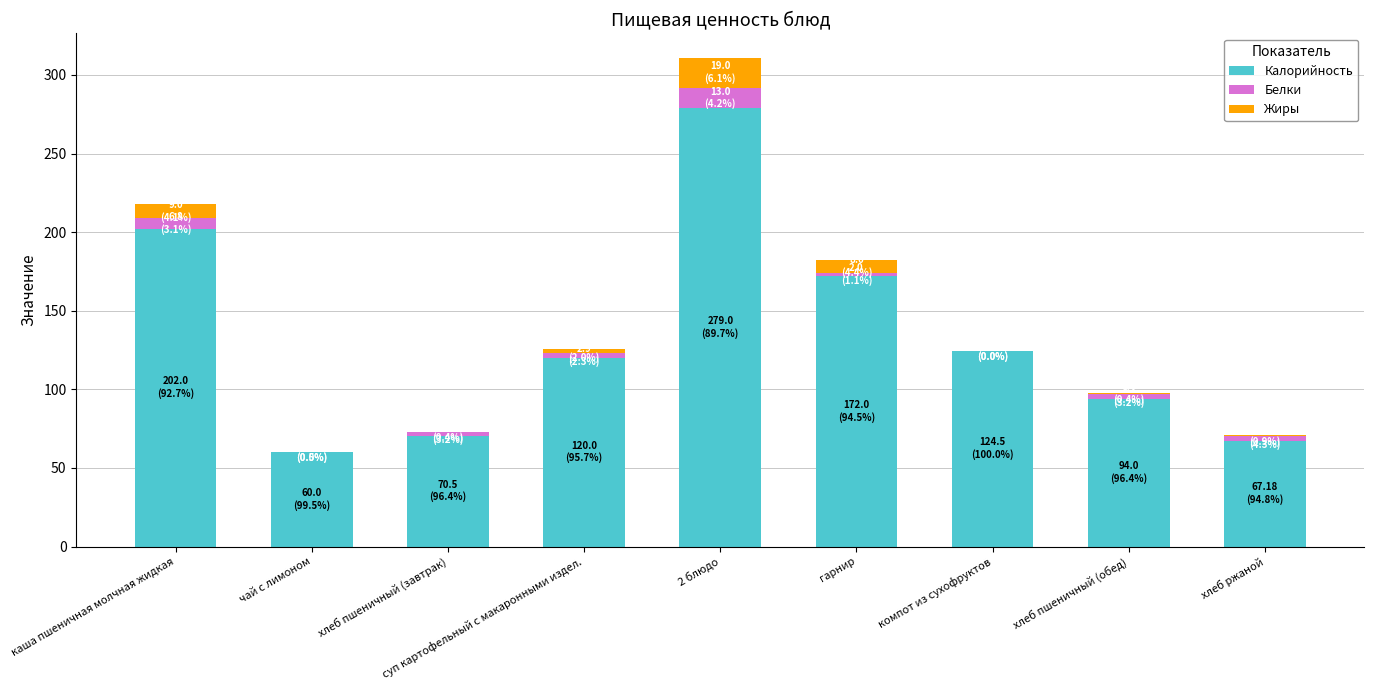

Which category has the highest value in the Калорийность series?

2 блюдо